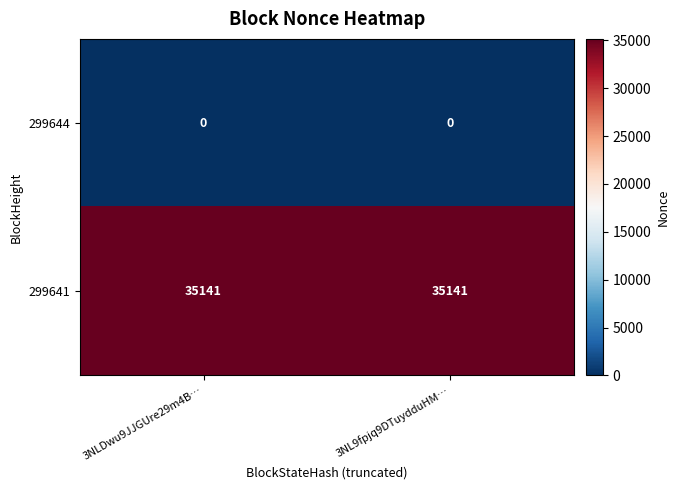

Is it true that 299641 equals 20715 at 3NLDwu9JJGUre29m4B…?

False